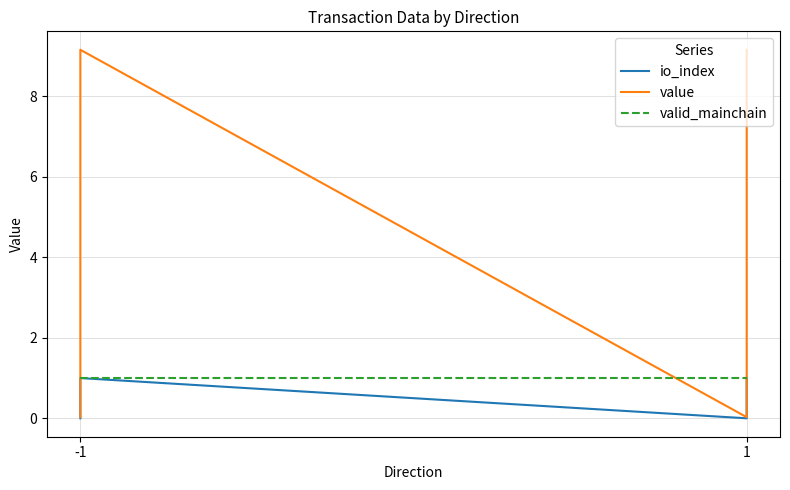

Count the number of categories in the chart.

4